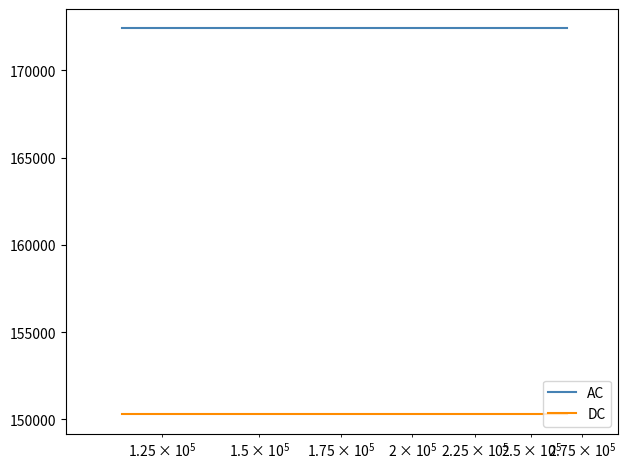

Which series has the largest total across all categories?

AC